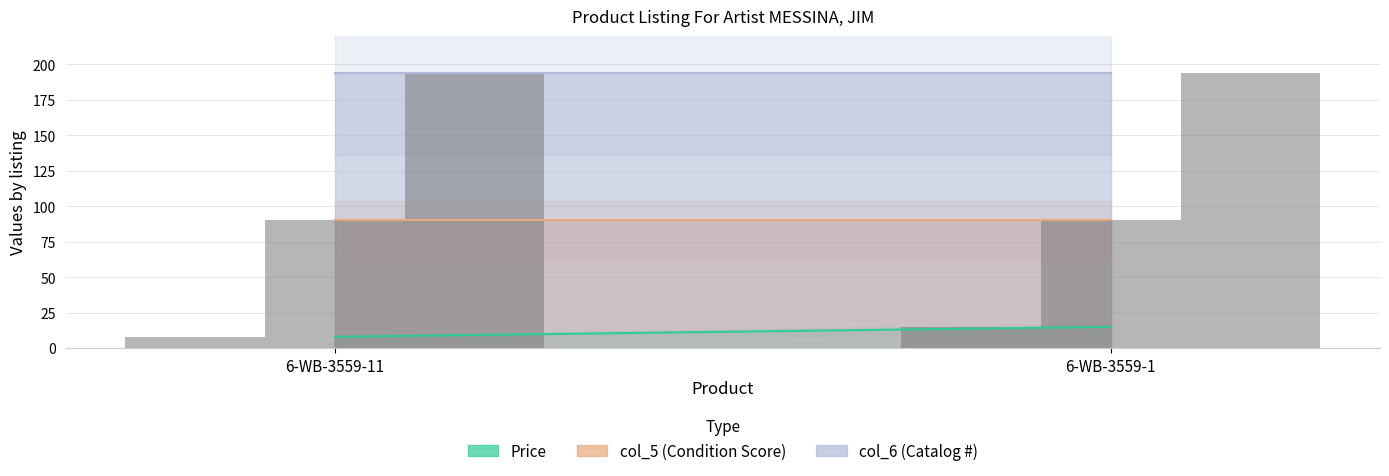

Reading left to right, transcribe all the data shown in this chart.

Price: 6-WB-3559-11=8.0	6-WB-3559-1=15.0
col_5: 6-WB-3559-11=90.0	6-WB-3559-1=90.0
col_6: 6-WB-3559-11=194.0	6-WB-3559-1=194.0